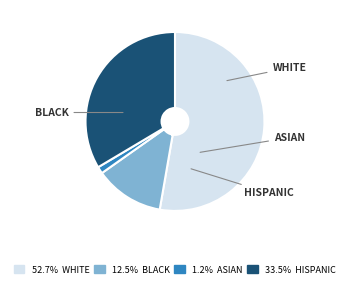

Is there a majority slice in this chart?

Yes